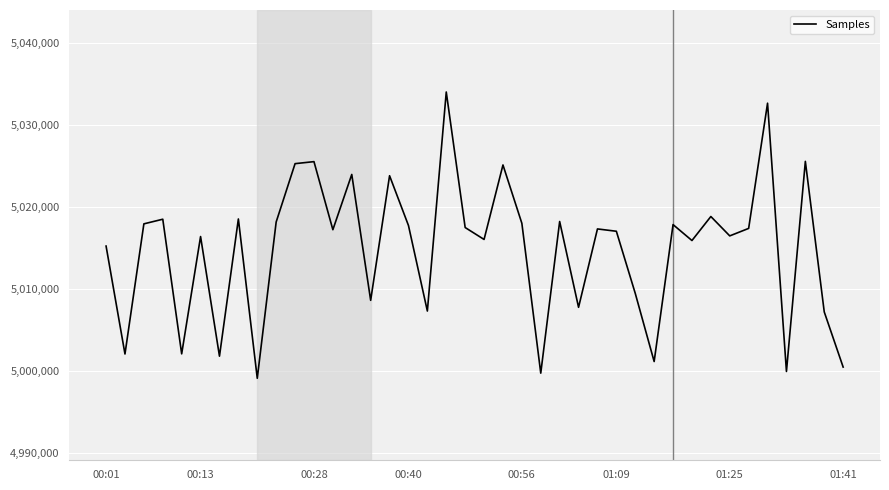

What is the maximum value shown in the chart?

5034044